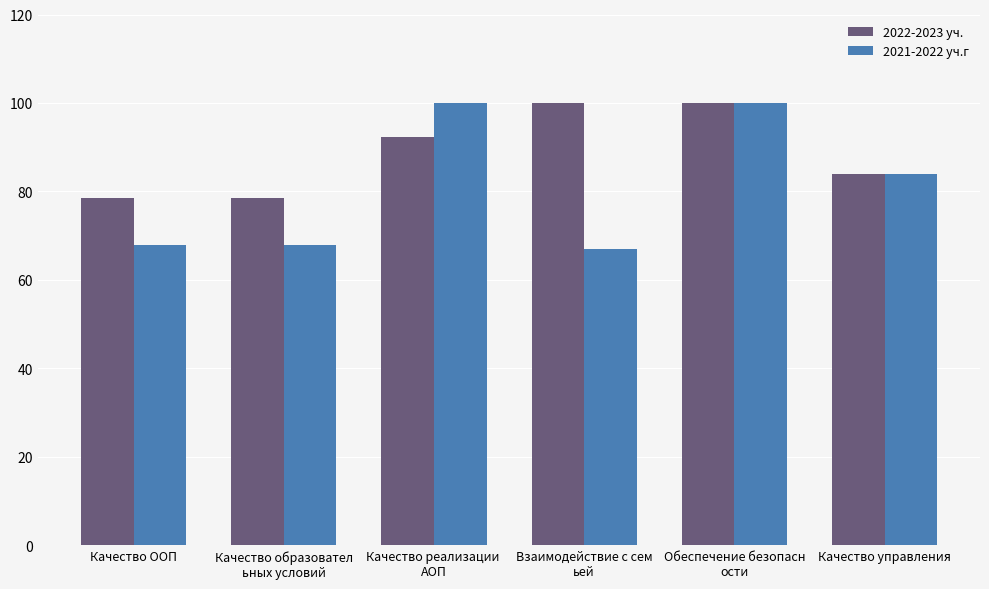

The value of 2021-2022 уч.г at Качество ООП is 68.0. True or false?

True